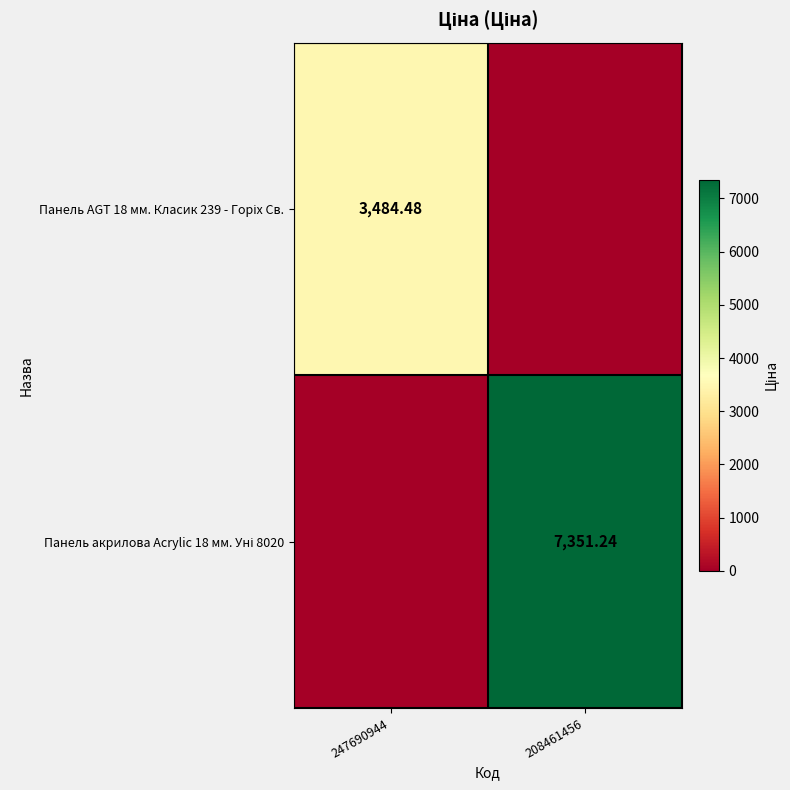

What is the spread (max minus min) of values at 208461456?

7351.2